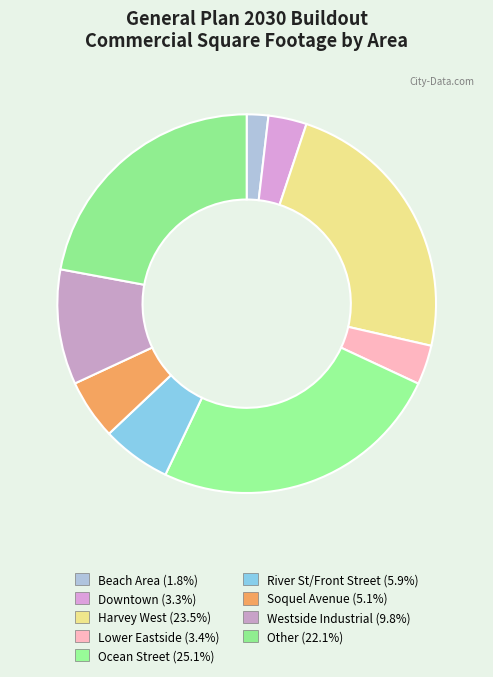

How much of the chart is everything except Lower Eastside?

96.6%